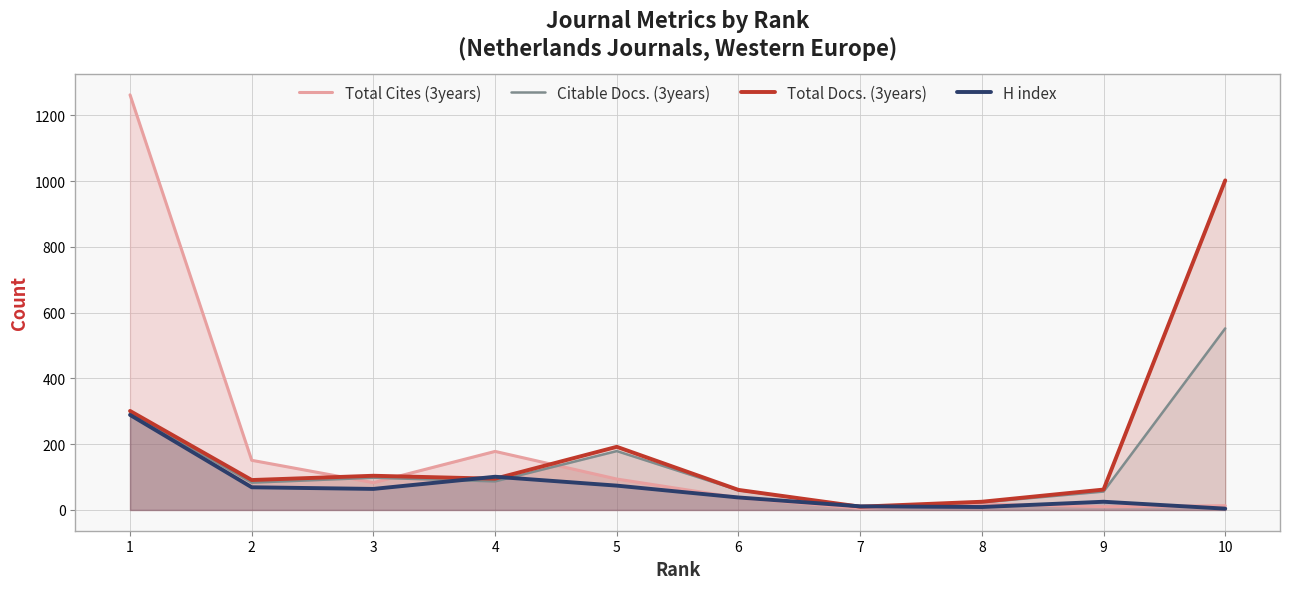

How many lines are shown in the chart?

4